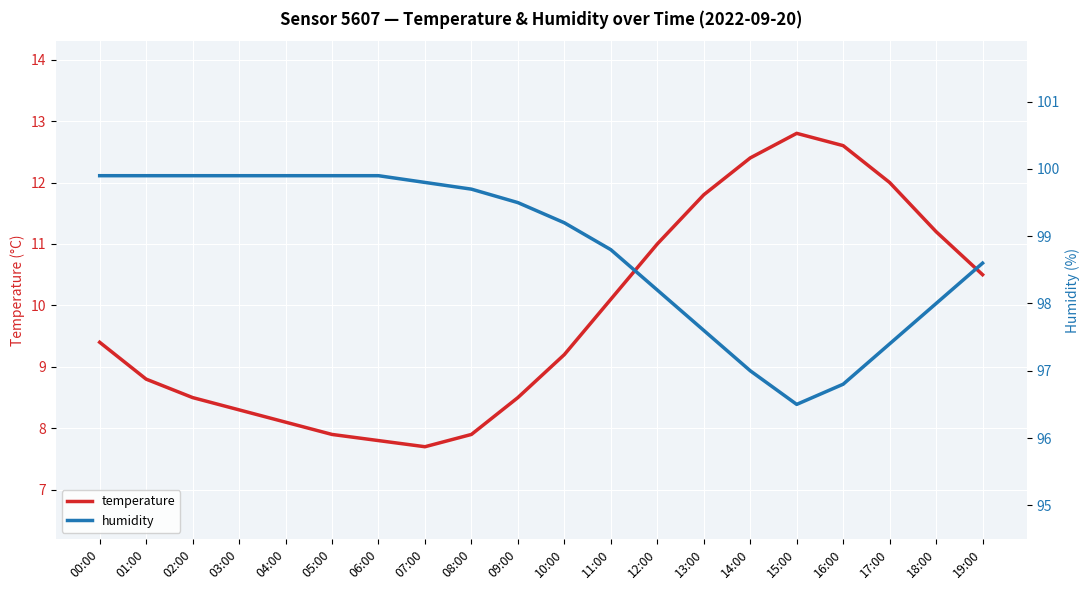

Between 13:00 and 15:00, which series saw the biggest shift?

humidity